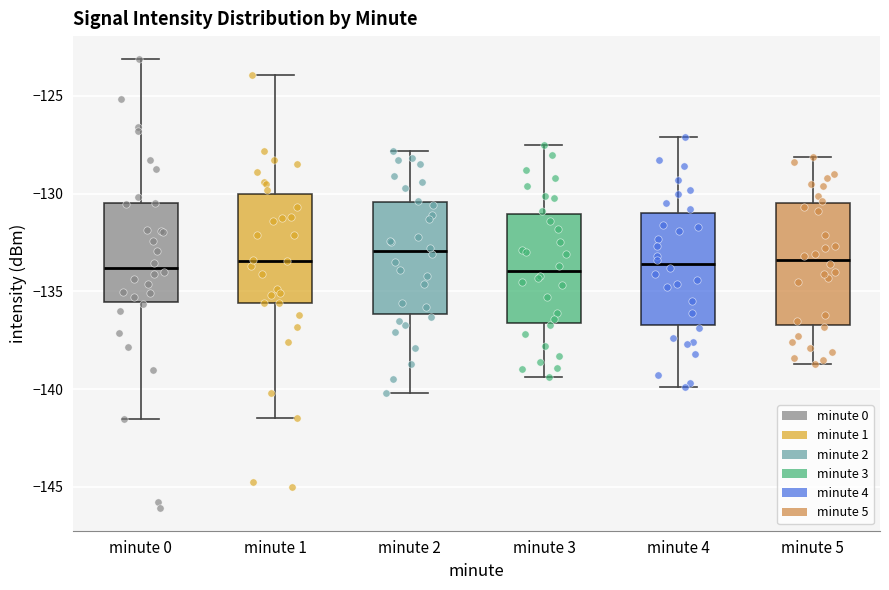

Which box is the tallest, from its lower edge to its upper edge?

minute 5